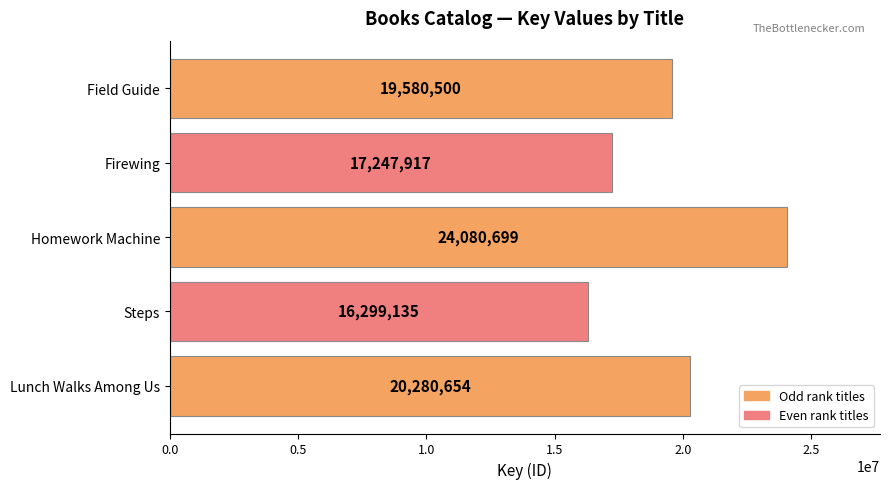

What is the sum of the values at Field Guide and Steps?

35879635